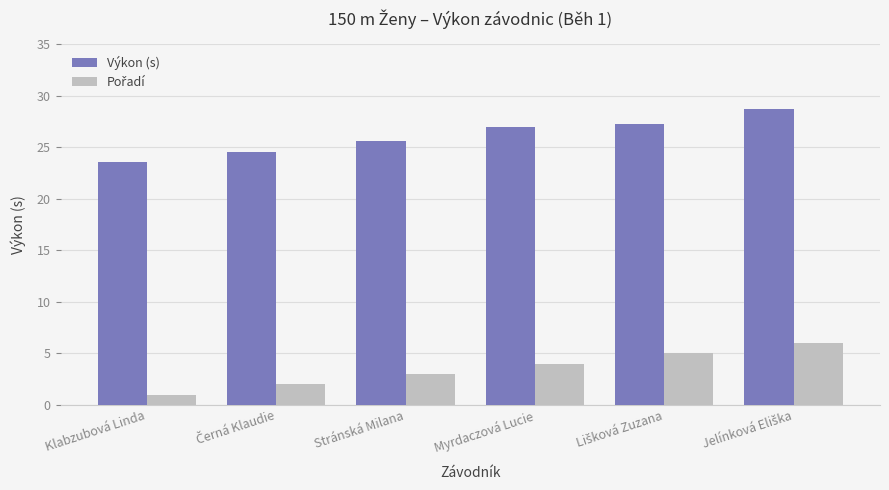

Where does the Výkon (s) series first go above 26?

Myrdaczová Lucie